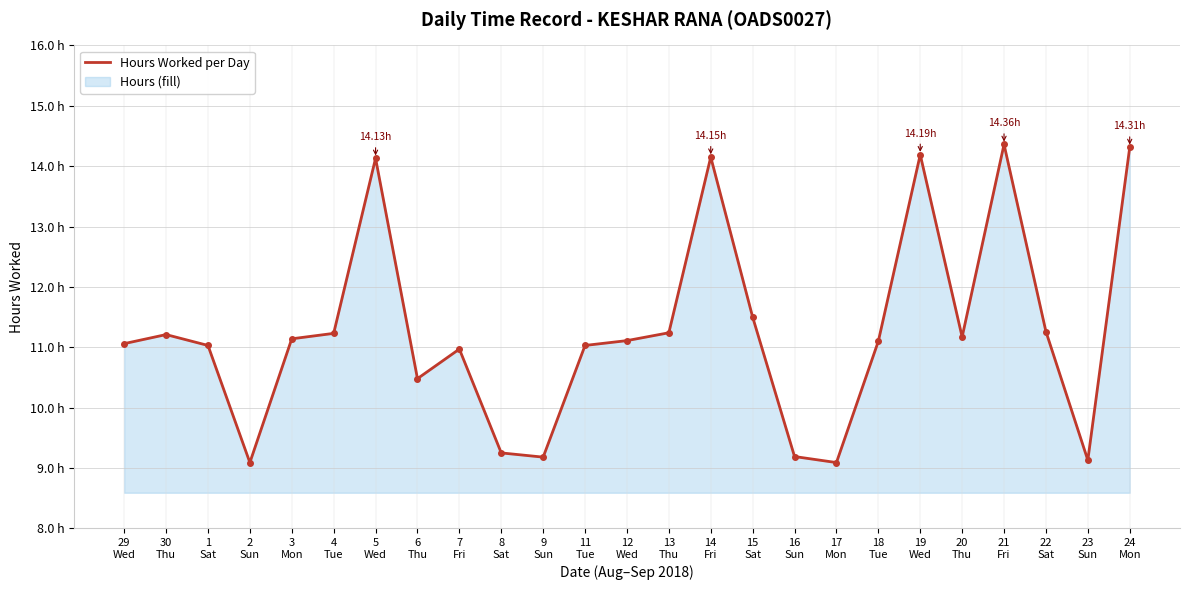

Which has a higher value, 9
Sun or 15
Sat?

15
Sat